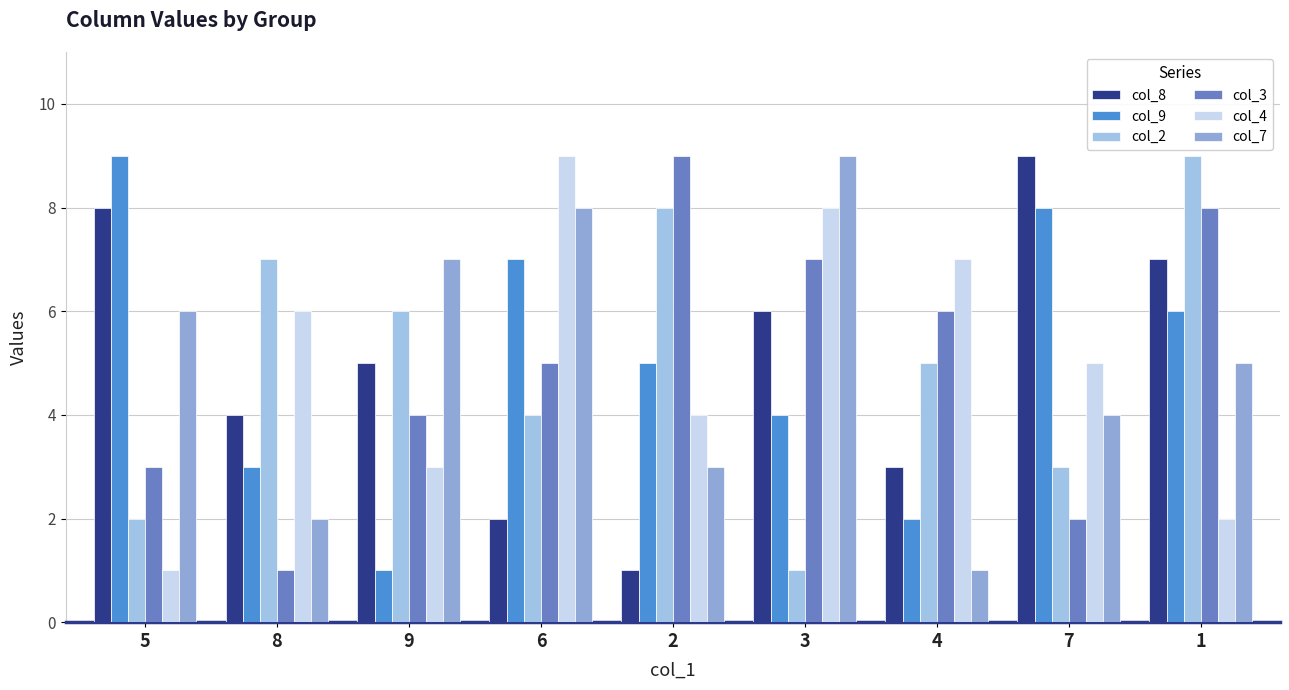

Which series has the largest range (max minus min)?

col_8